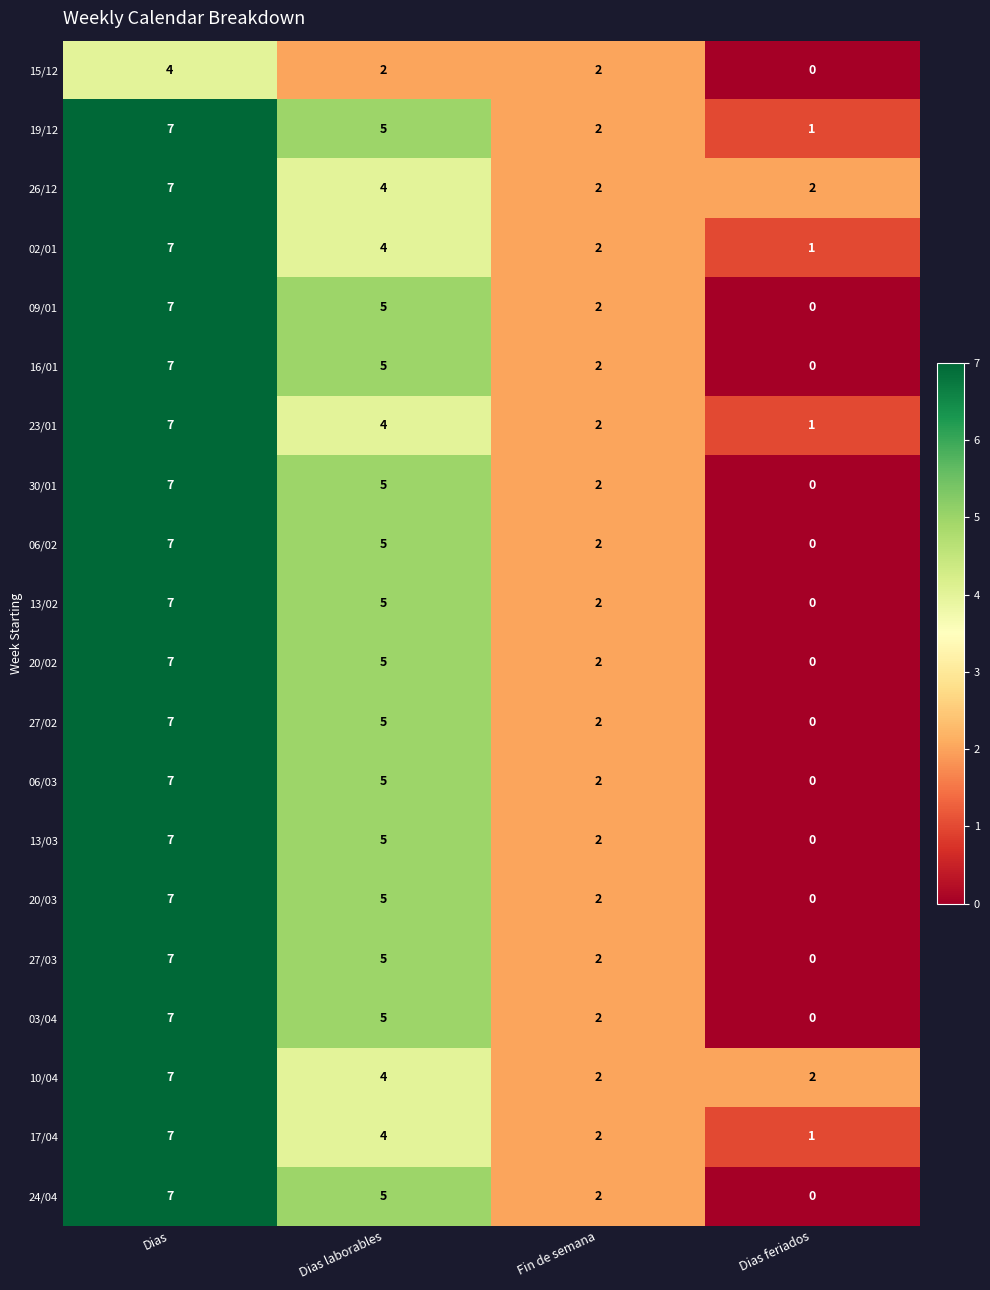

What is the spread (max minus min) of values at Dias?

3